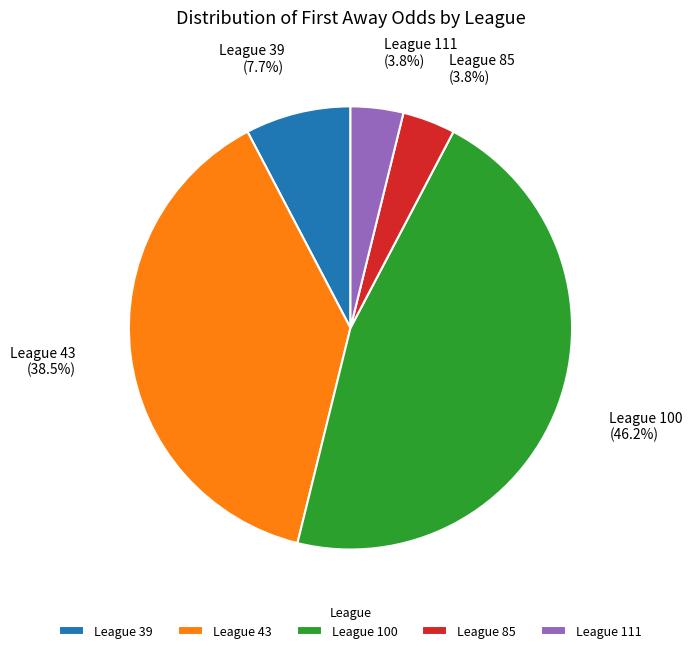

Does any single category account for the majority?

No